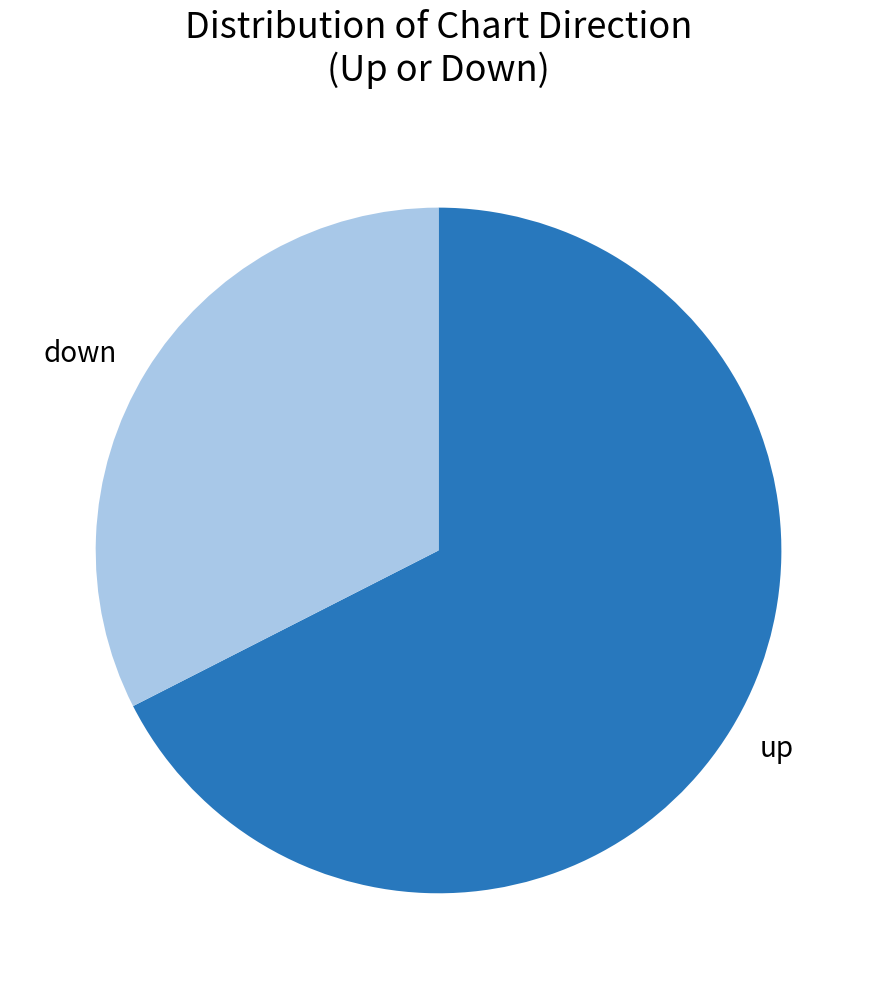

Rank the categories by value from lowest to highest.

down, up